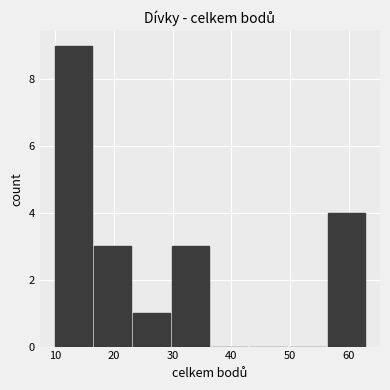

Reading left to right, transcribe this chart: for each bar, give the range it covers on the x-axis and its height. Neither the bar edges nor the heights are printed on the chart, so give them approximately, as read against the axes.

10 to 17: 9
17 to 23: 3
23 to 30: 1
30 to 37: 3
37 to 43: 0
43 to 50: 0
50 to 56: 0
56 to 63: 4